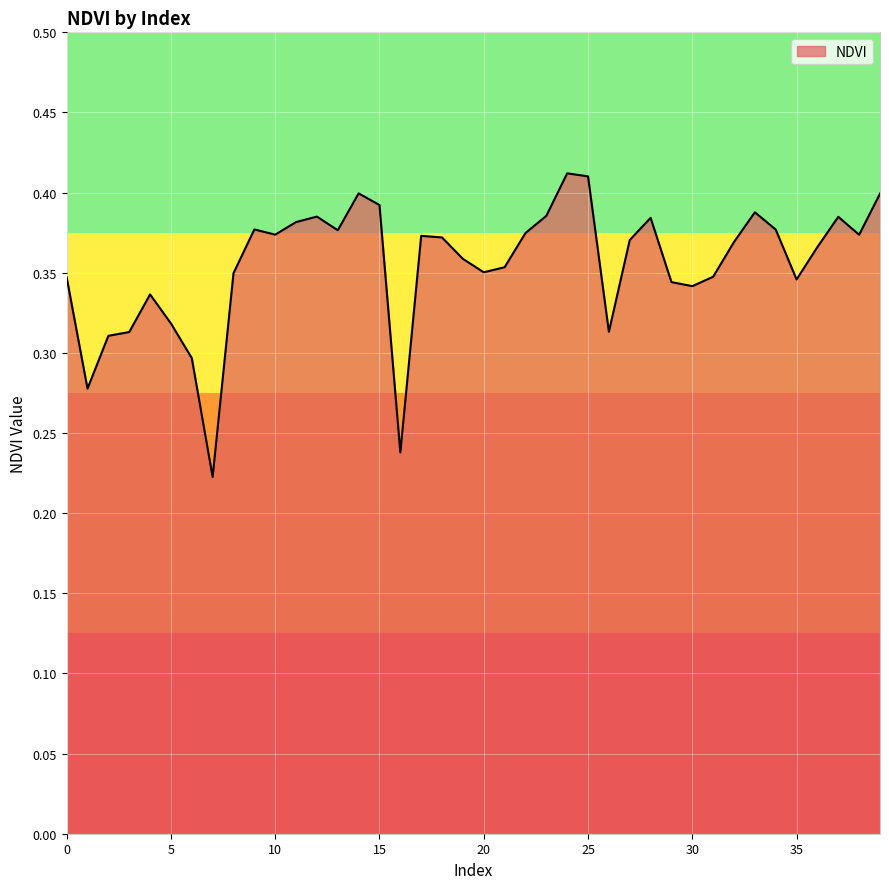

What is the maximum value shown in the chart?

0.4